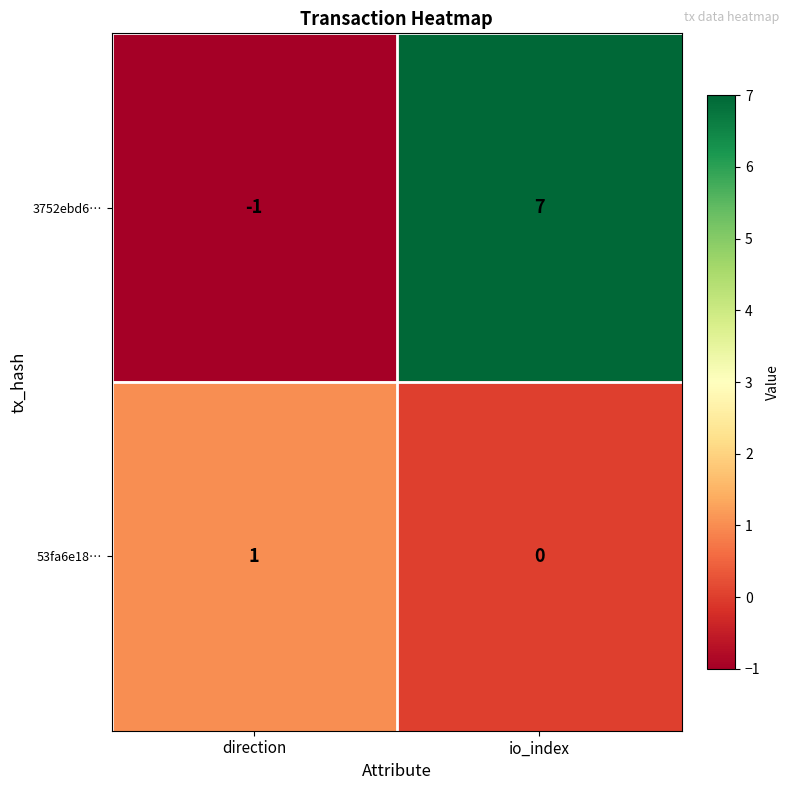

At which category is the sum across all series the highest?

io_index